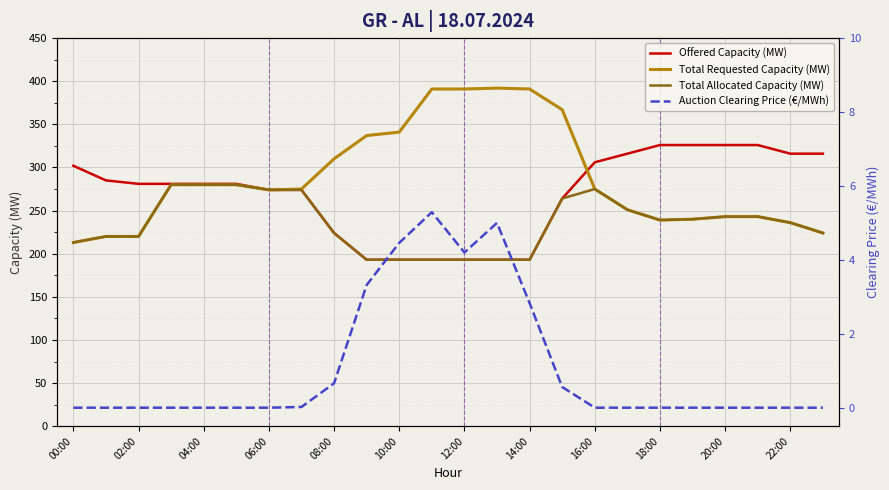

What is the lowest value of the Total Requested Capacity (MW) series?

213